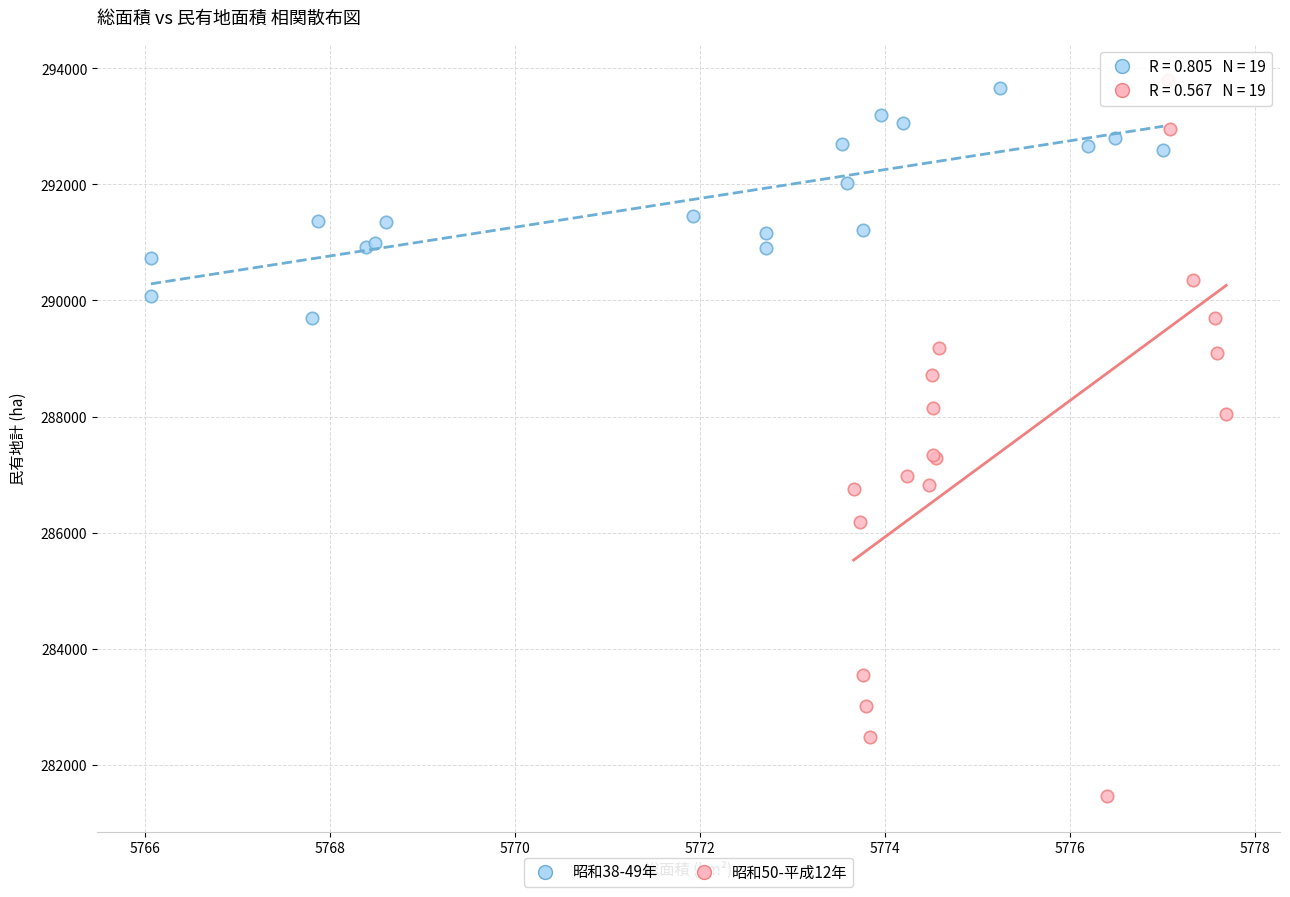

What are all the series names shown in the legend?

昭和38-49年, 昭和50-平成12年